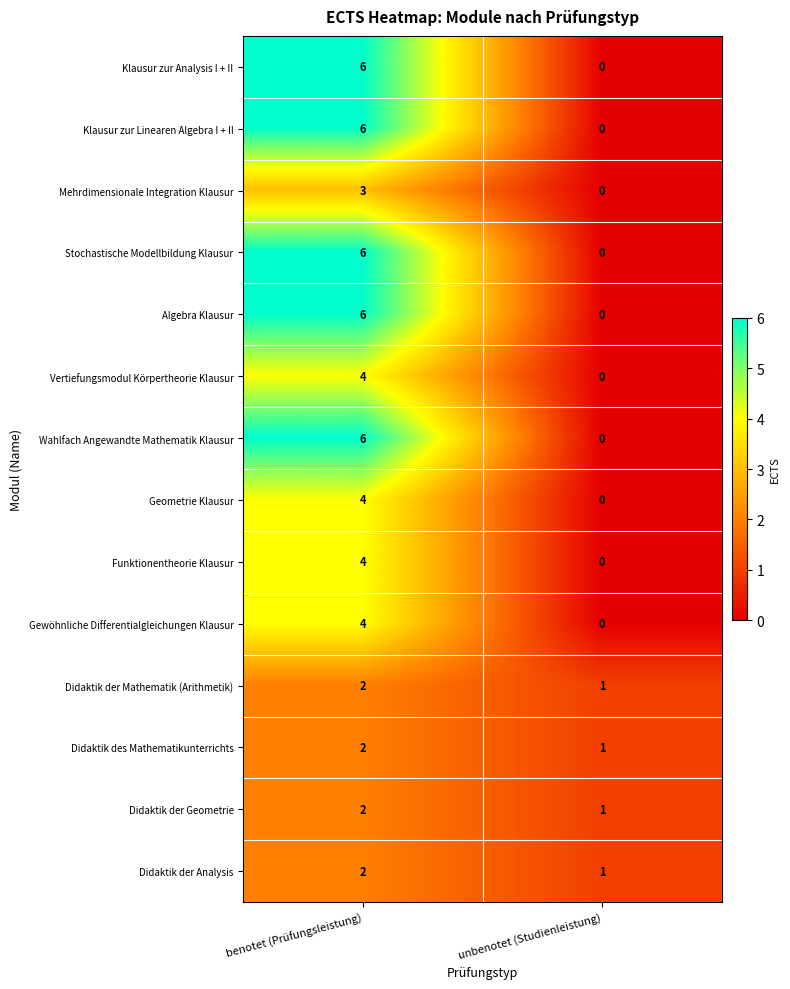

The value of Didaktik der Geometrie at unbenotet (Studienleistung) is 2. True or false?

False